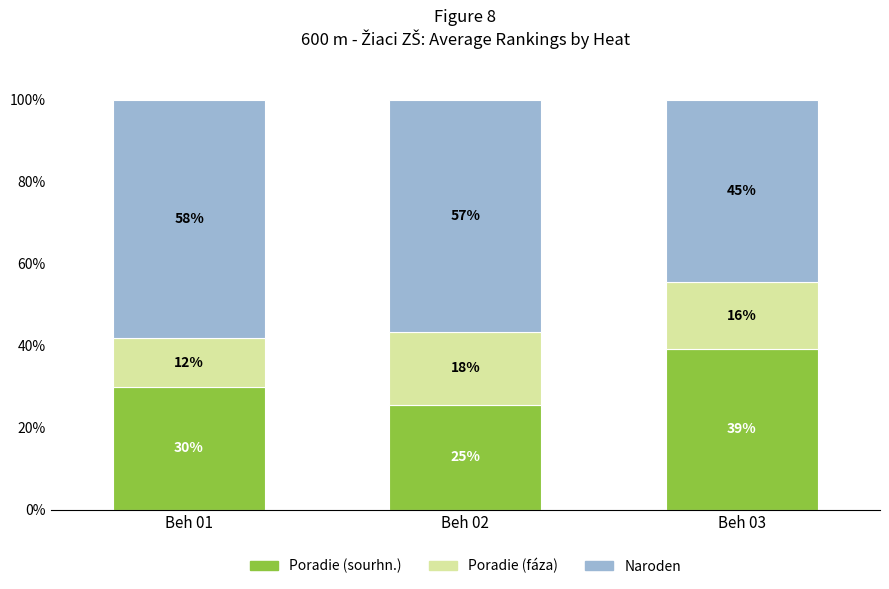

Between Beh 01 and Beh 03, which series saw the biggest shift?

Naroden